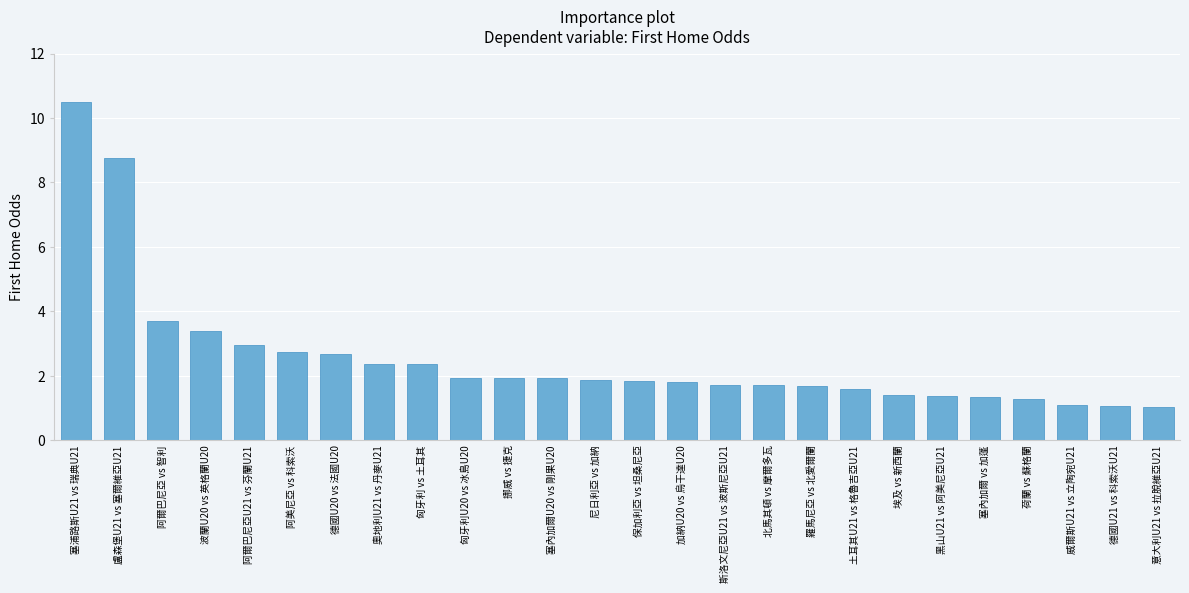

Count the number of data series in this chart.

1